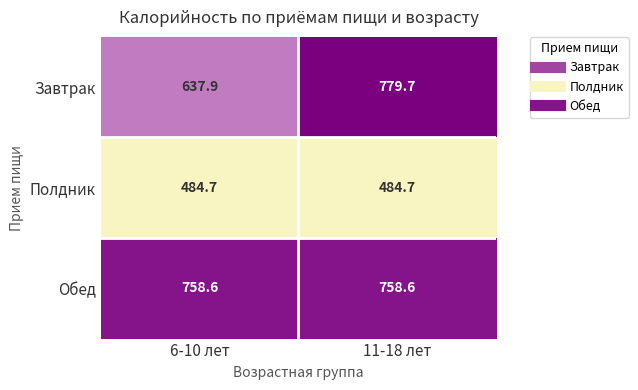

What is the sum of the Завтрак values at 6-10 лет and 11-18 лет?

1417.6